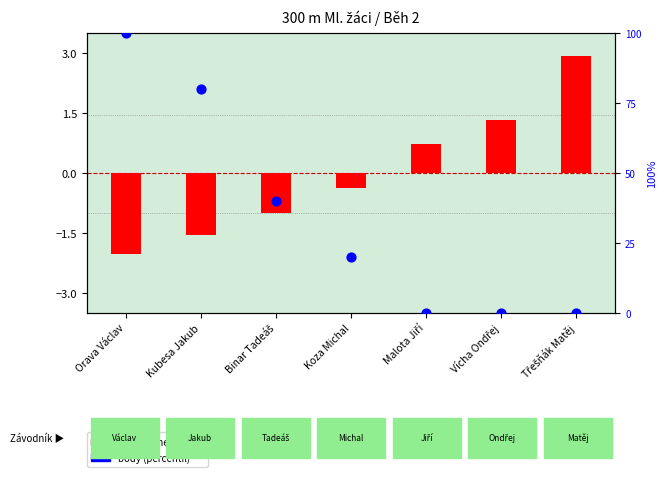

At which category is the sum across all series the highest?

Orava Václav